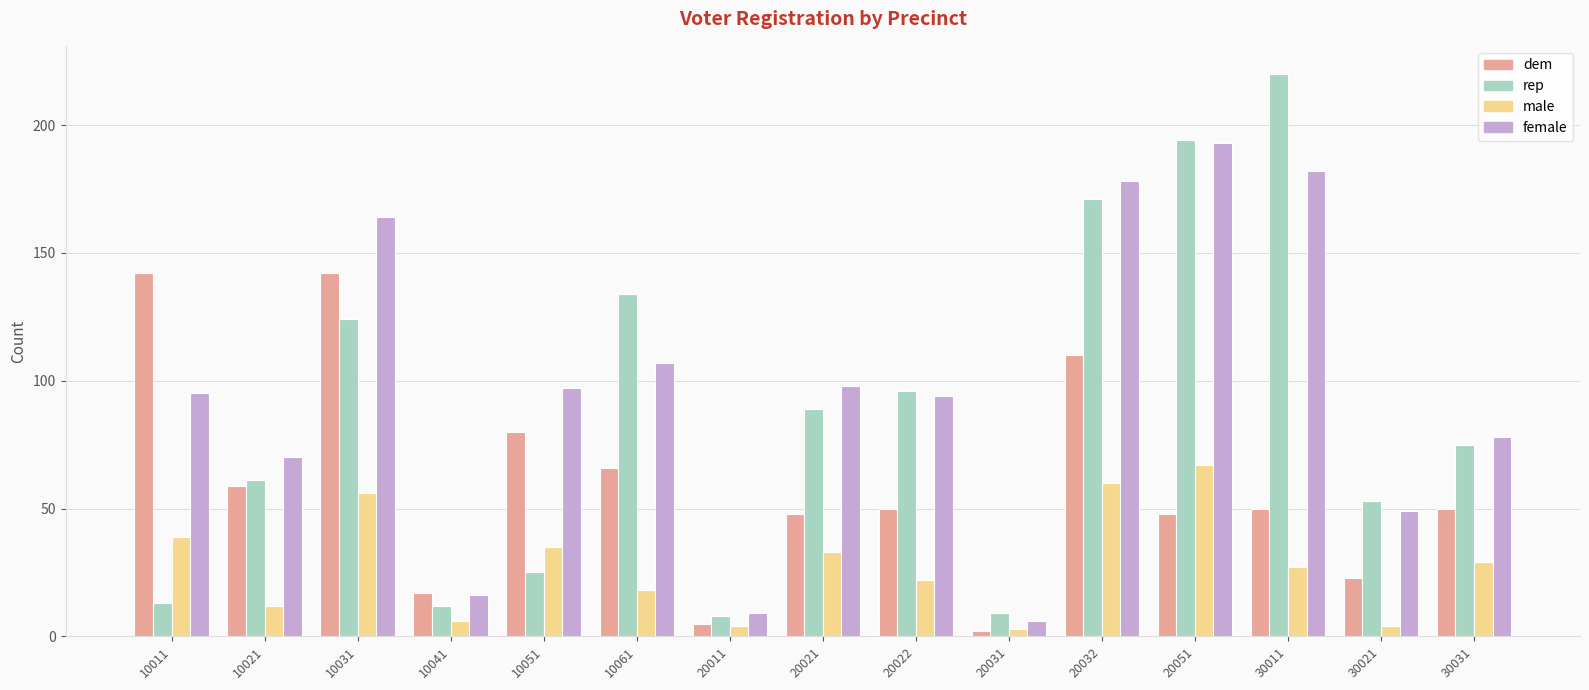

List the series in order of their peak value, highest first.

rep, female, dem, male